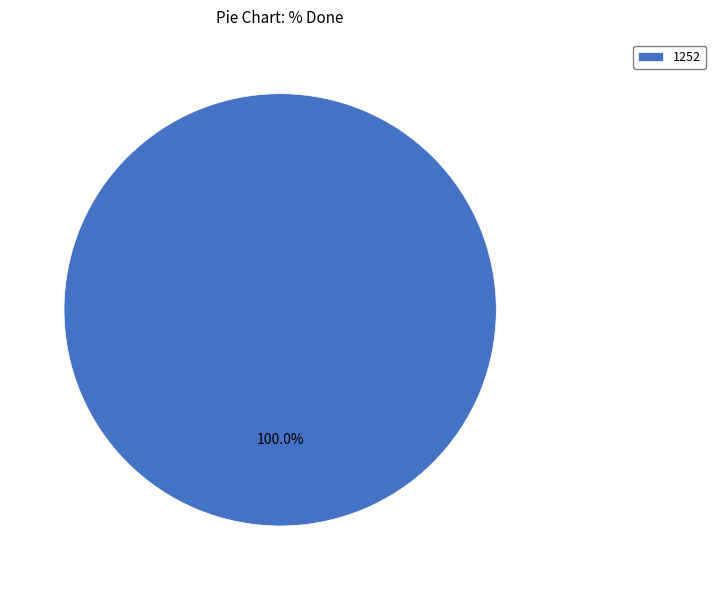

Is there any slice that represents more than half of the pie?

Yes